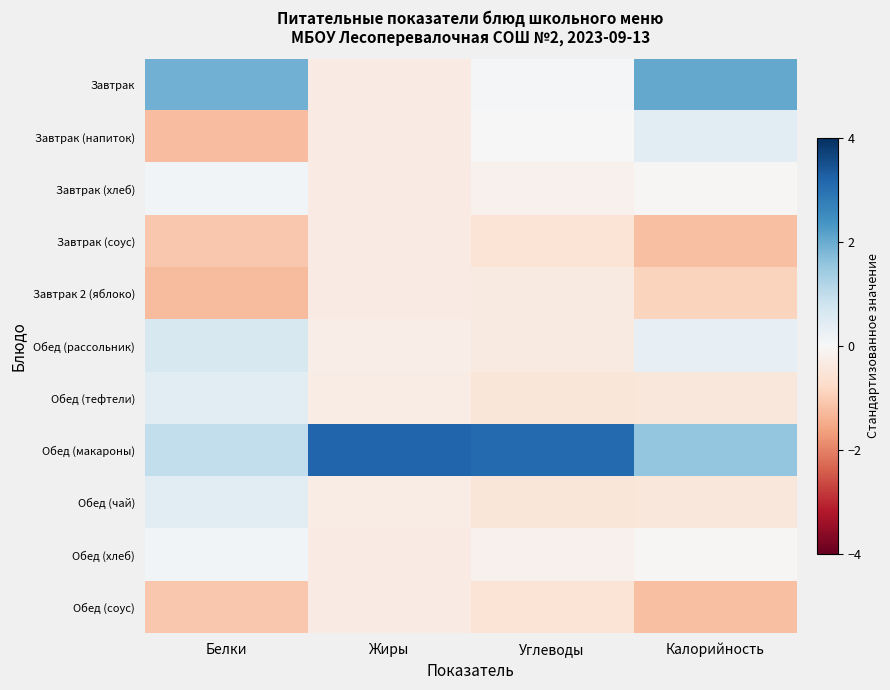

Which label corresponds to the smallest value in the chart?

Белки